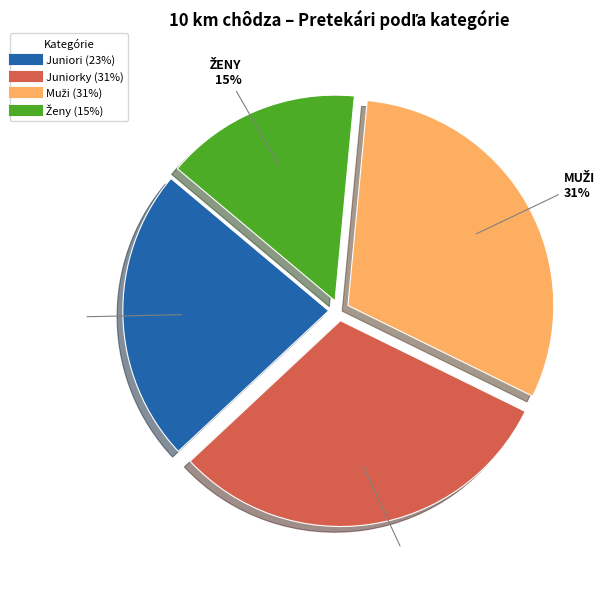

Is it true that Juniorky is 31% of the pie?

True